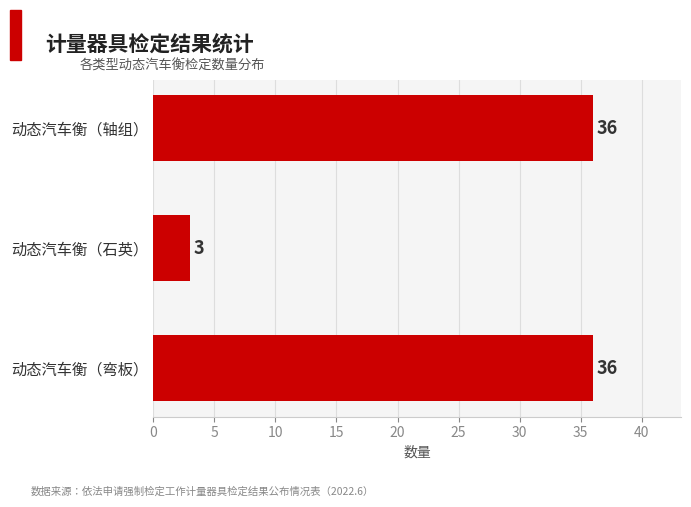

True or false: the data shows 16 at 动态汽车衡（轴组）.

False